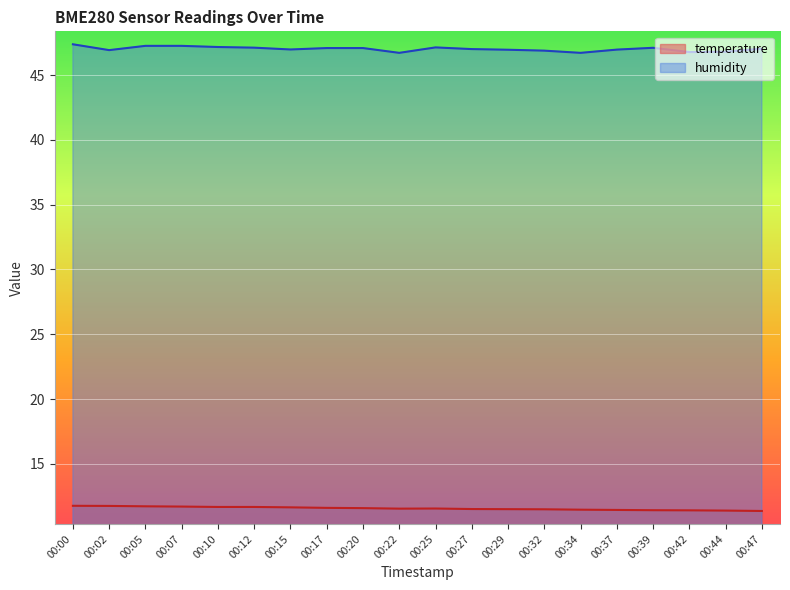

Reading right to left, transcribe all the data shown in this chart.

temperature: 00:47=11.4	00:44=11.4	00:42=11.4	00:39=11.4	00:37=11.4	00:34=11.5	00:32=11.5	00:29=11.5	00:27=11.5	00:25=11.6	00:22=11.6	00:20=11.6	00:17=11.6	00:15=11.7	00:12=11.7	00:10=11.7	00:07=11.7	00:05=11.7	00:02=11.8	00:00=11.8
humidity: 00:47=47.0	00:44=46.8	00:42=46.8	00:39=47.1	00:37=47.0	00:34=46.7	00:32=46.9	00:29=47.0	00:27=47.0	00:25=47.1	00:22=46.7	00:20=47.1	00:17=47.1	00:15=47.0	00:12=47.1	00:10=47.2	00:07=47.2	00:05=47.2	00:02=46.9	00:00=47.4